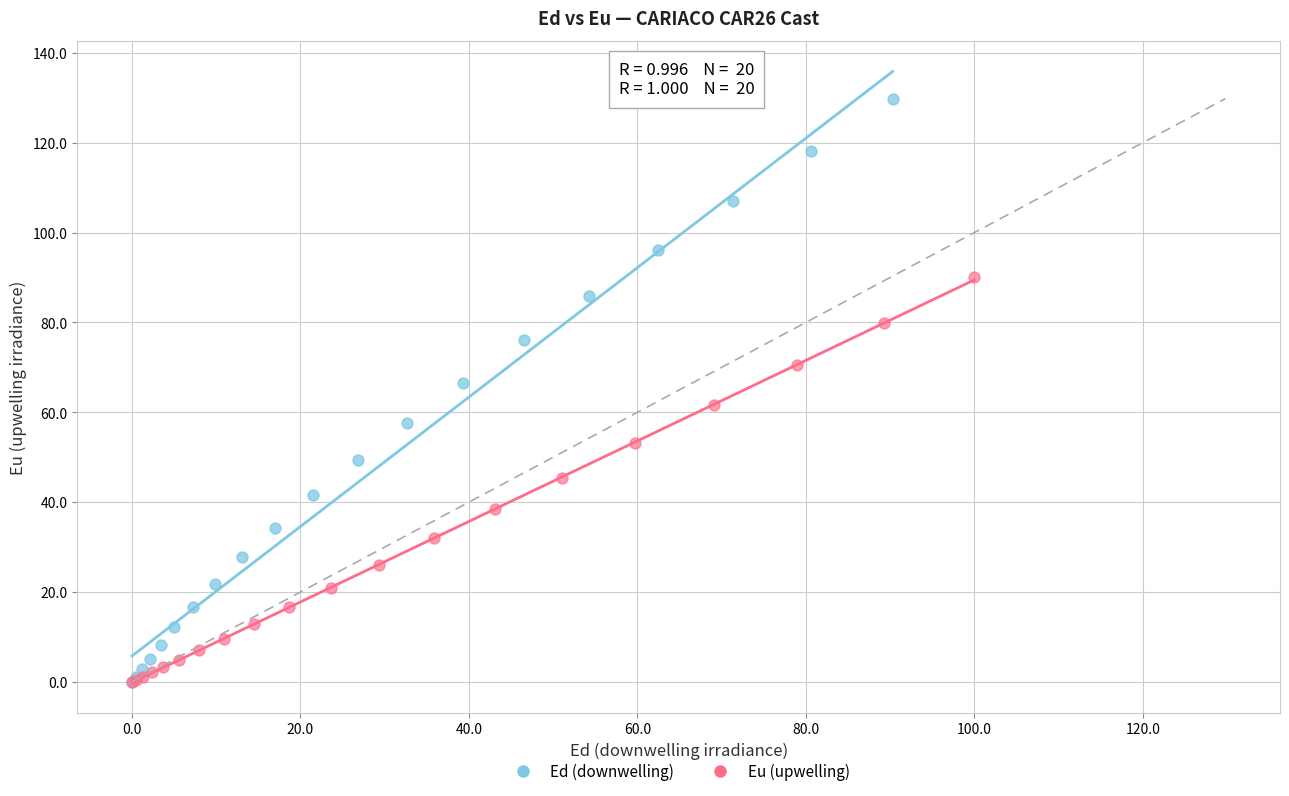

What are all the series names shown in the legend?

Ed (downwelling), Eu (upwelling)